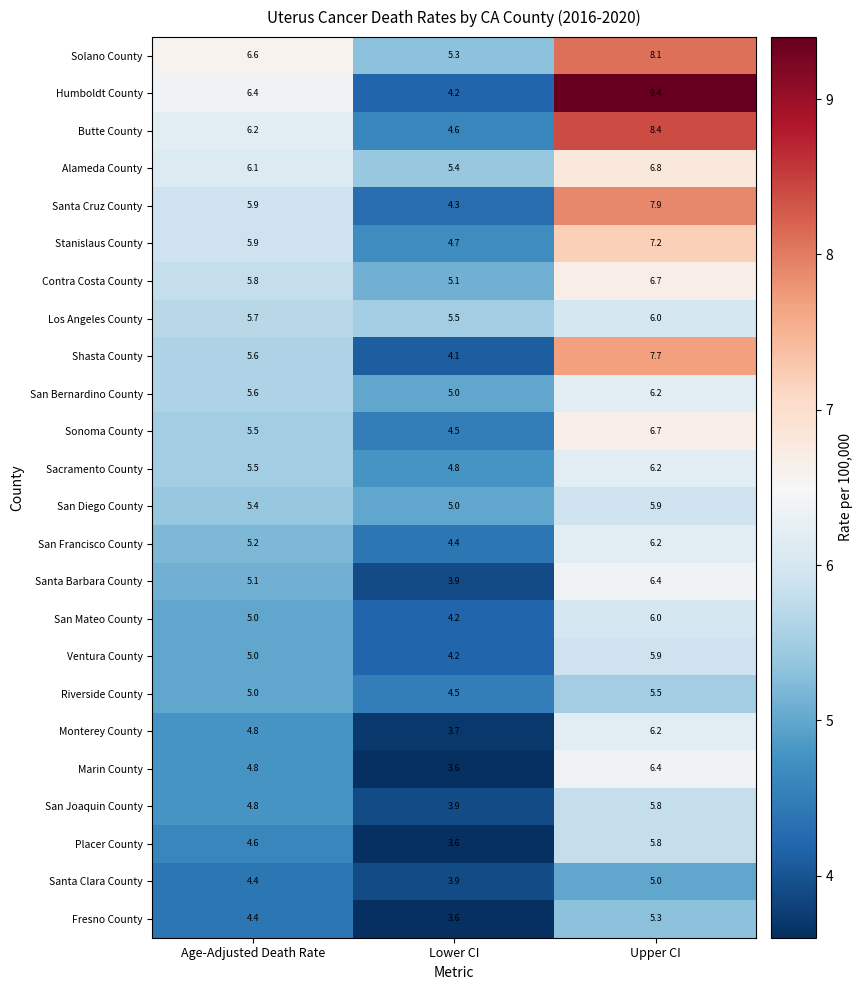

Which series has the largest range (max minus min)?

Humboldt County